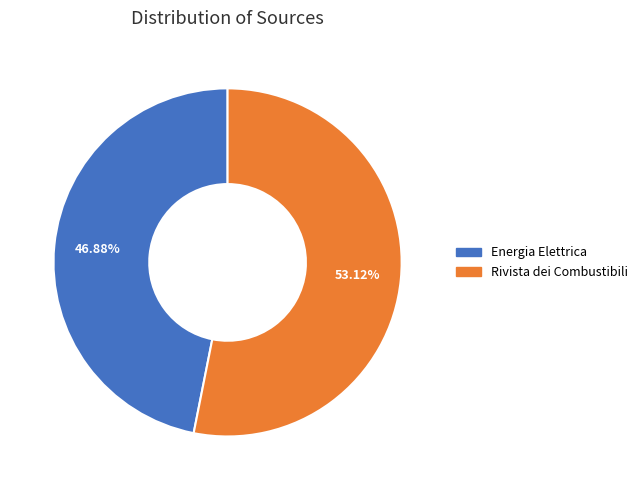

Does Energia Elettrica represent more than half of the total?

No